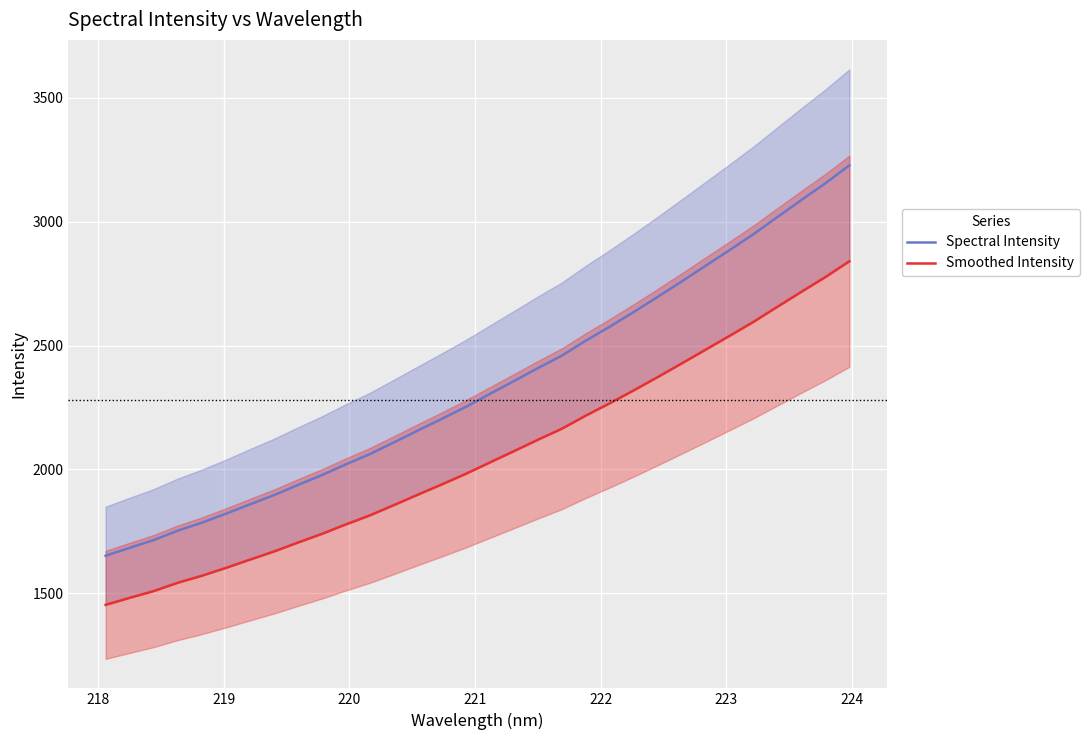

What is the maximum value for Spectral Intensity?

3227.2